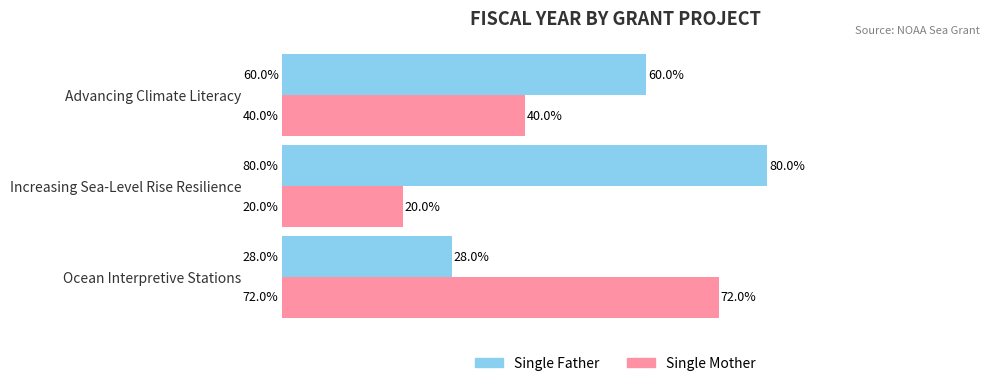

Is the value of Single Mother at Advancing Climate Literacy greater than the value of Single Father at Ocean Interpretive Stations?

Yes